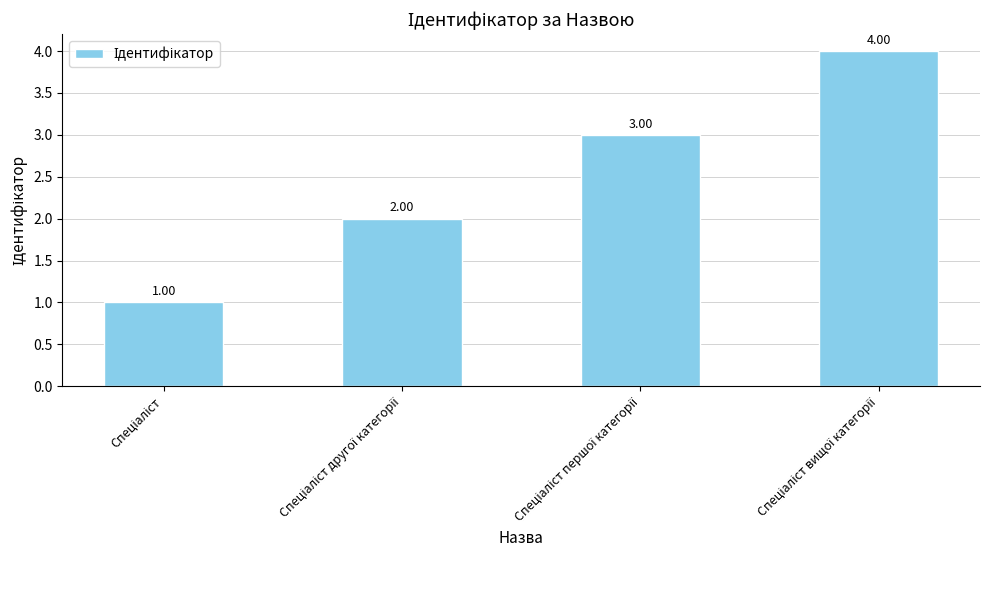

What is the difference between the maximum and minimum values?

3